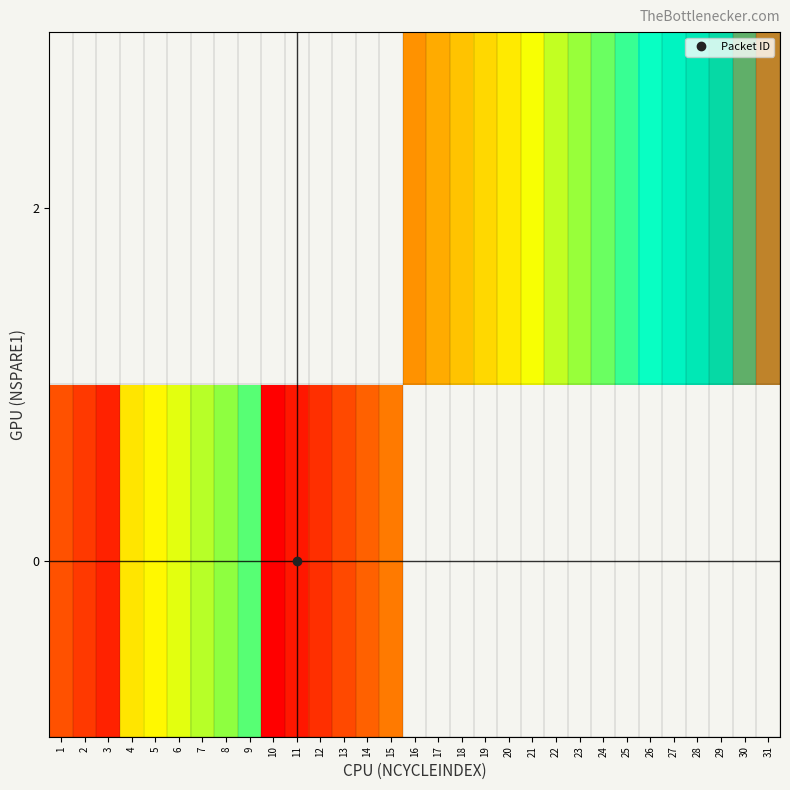

Between 9 and 4, which is larger?

9